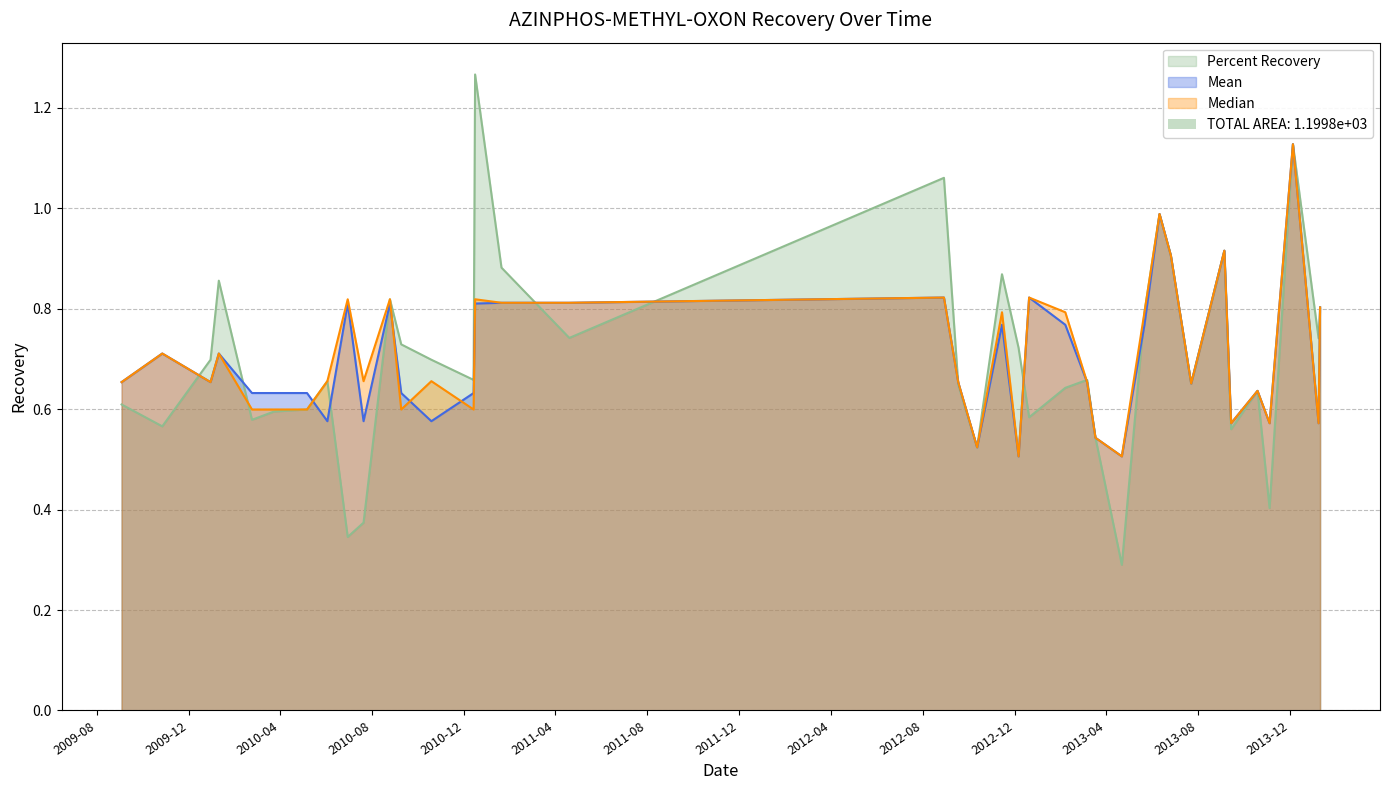

True or false: Mean and Median intersect in this chart.

True